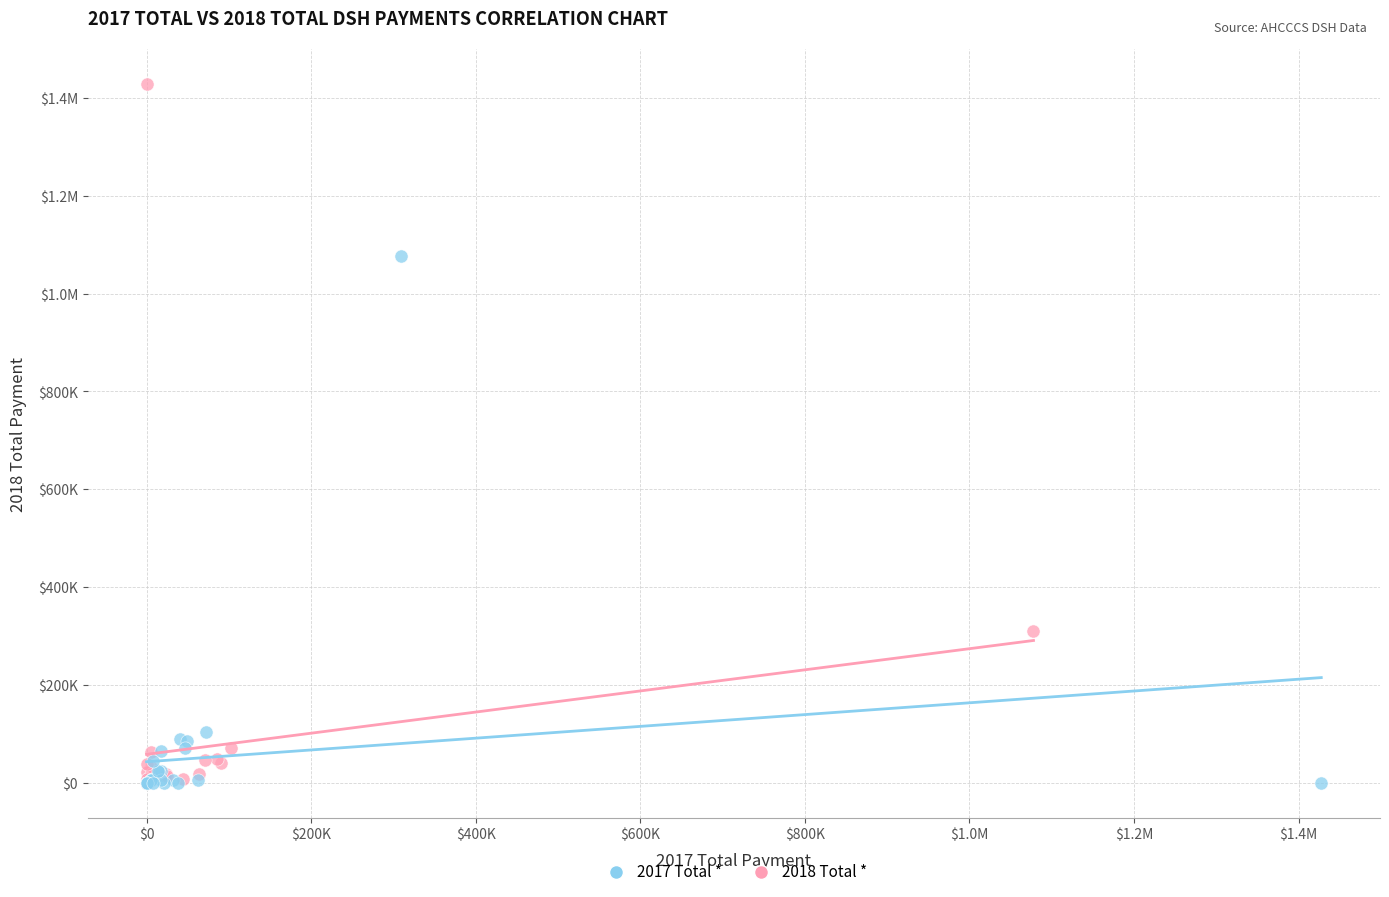

What are all the series names shown in the legend?

2017 Total *, 2018 Total *